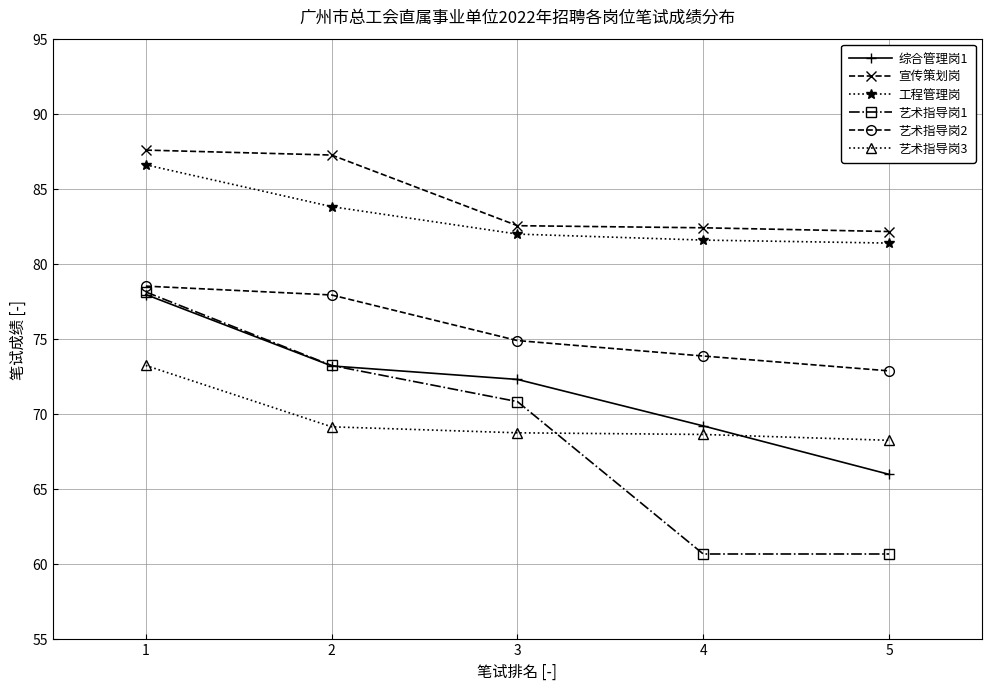

What is the minimum value for 艺术指导岗1?

60.6